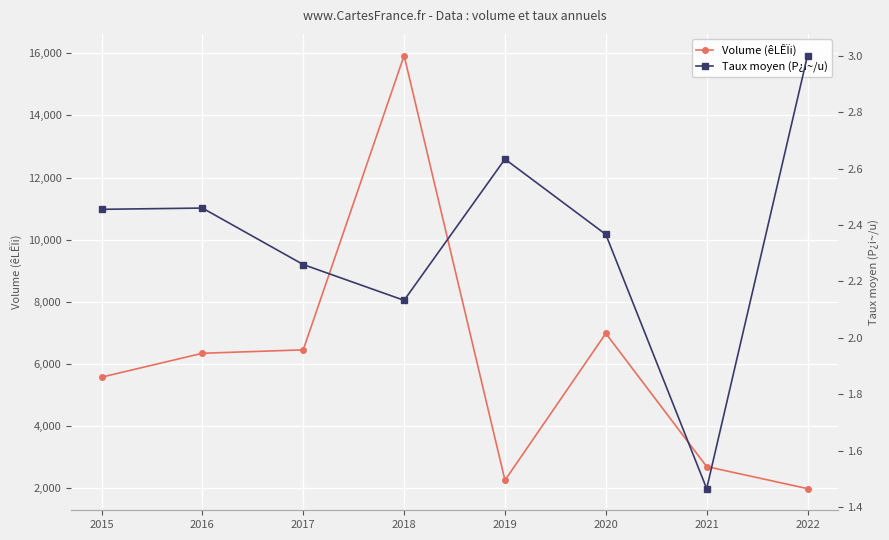

What is the value of the Taux moyen (P¿i~/u) point at the 7th from the left?

1.5